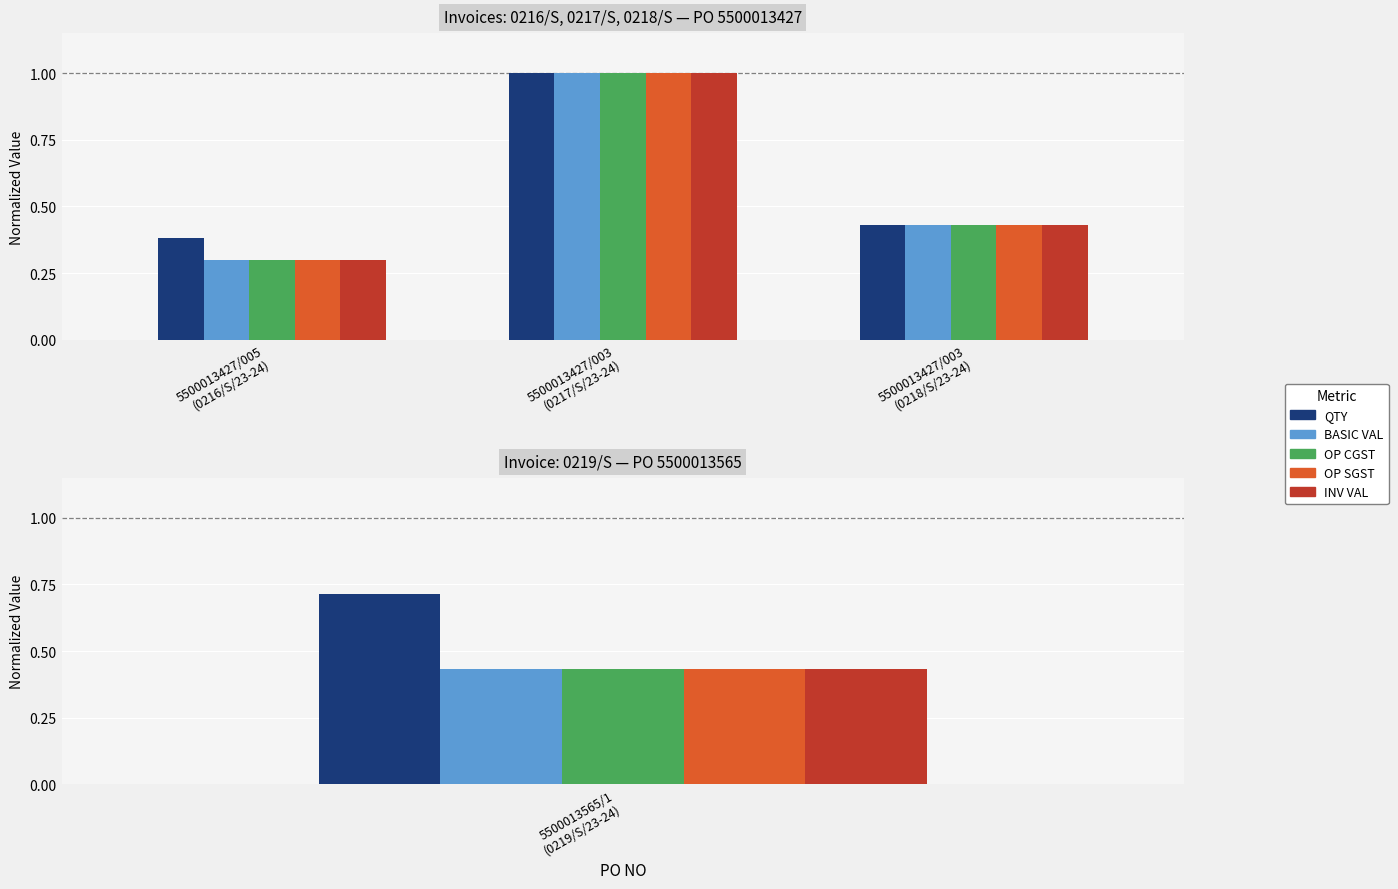

What position from the left is 5500013427/003
(0217/S/23-24)?

2